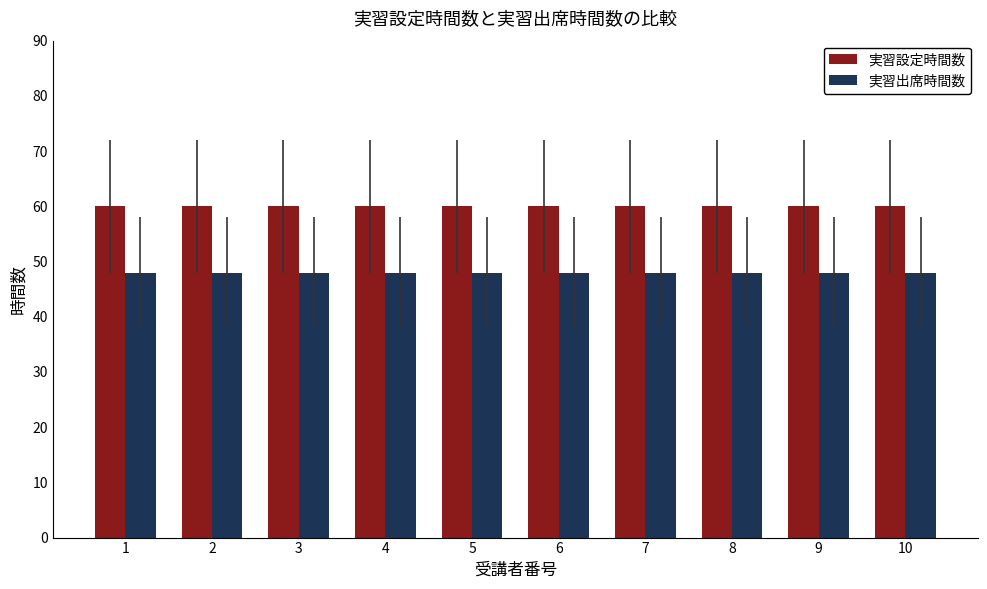

The 実習出席時間数 series shows 48 at 7. True or false?

True